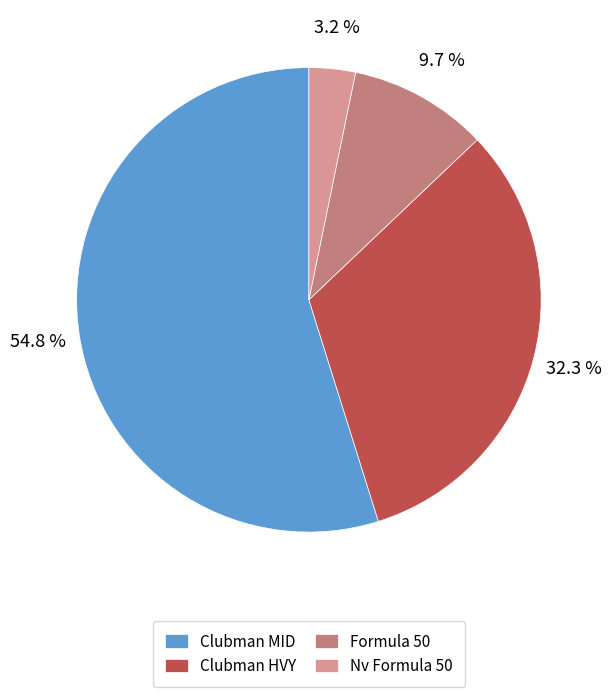

What percentage is NOT represented by Formula 50?

90.3%